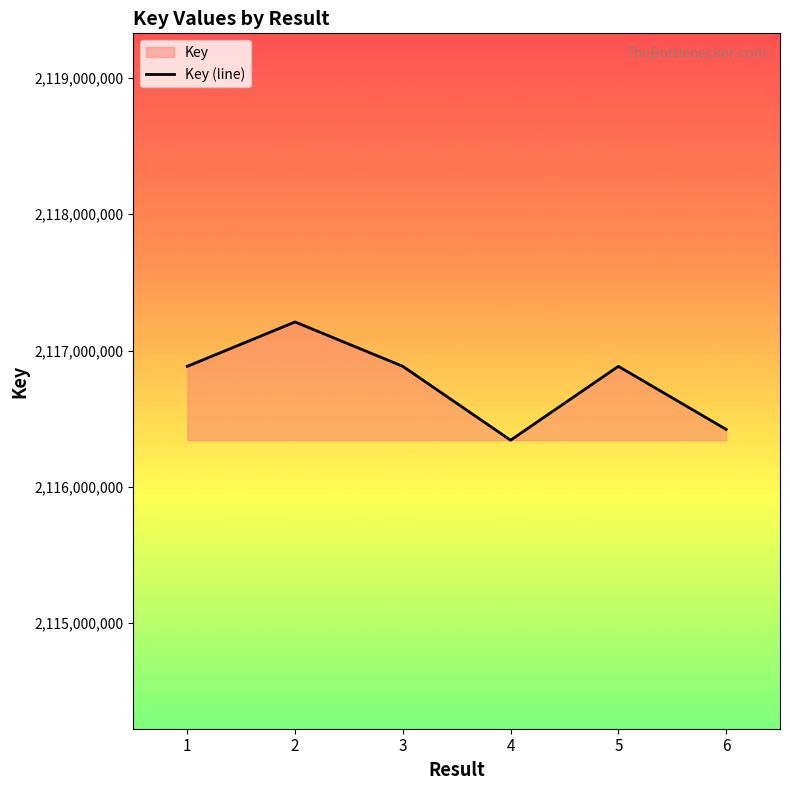

Is it true that the value at 6 is 748177944?

False